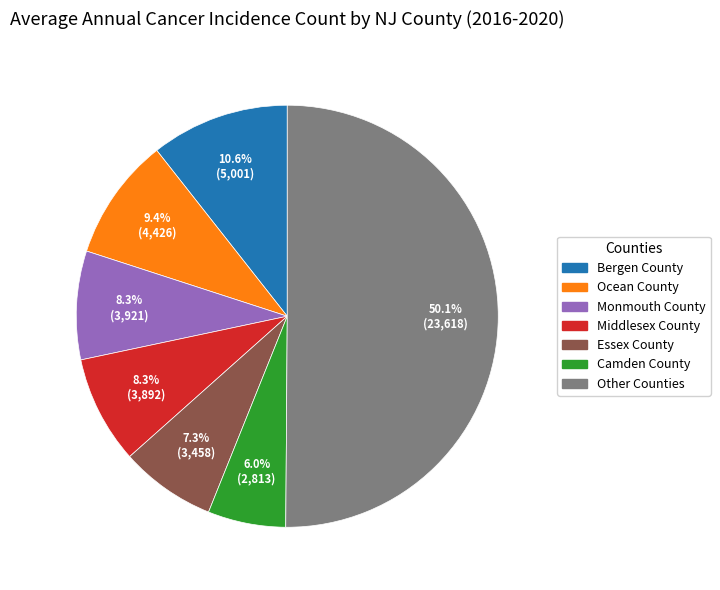

How many segments does this pie chart have?

7